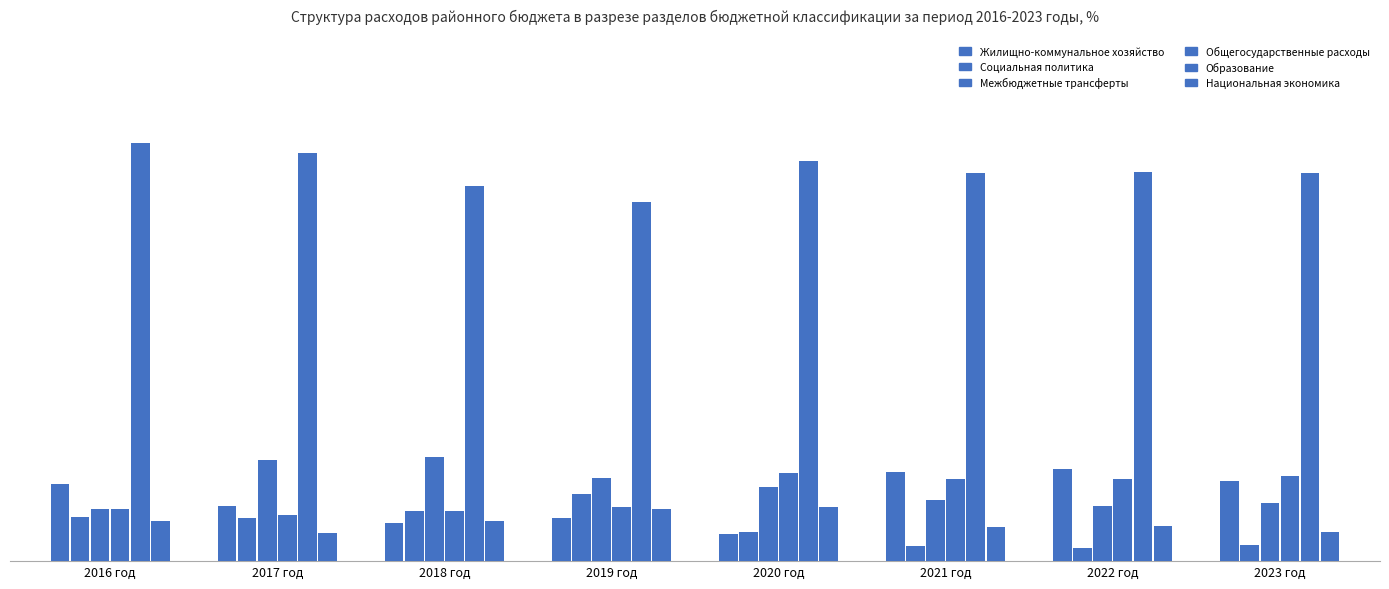

The value of Межбюджетные трансферты at 2022 год is 7.4. True or false?

True